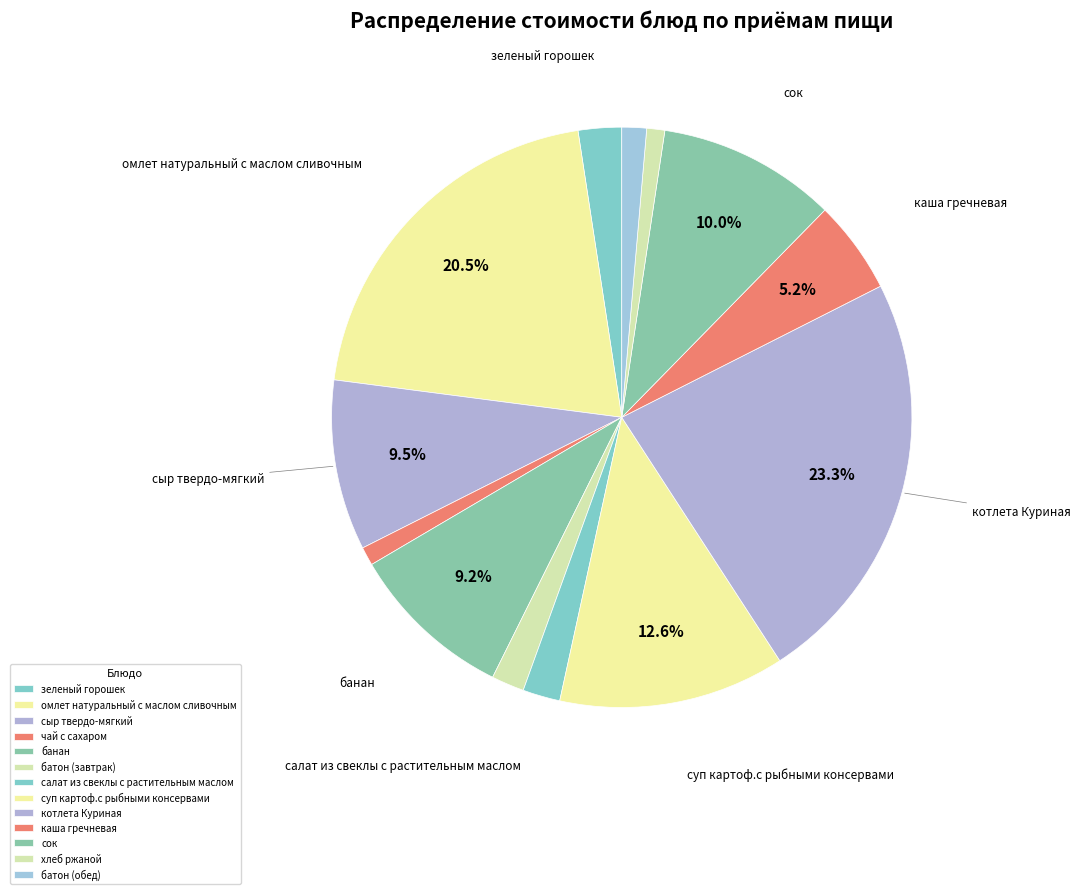

Is there a majority slice in this chart?

No